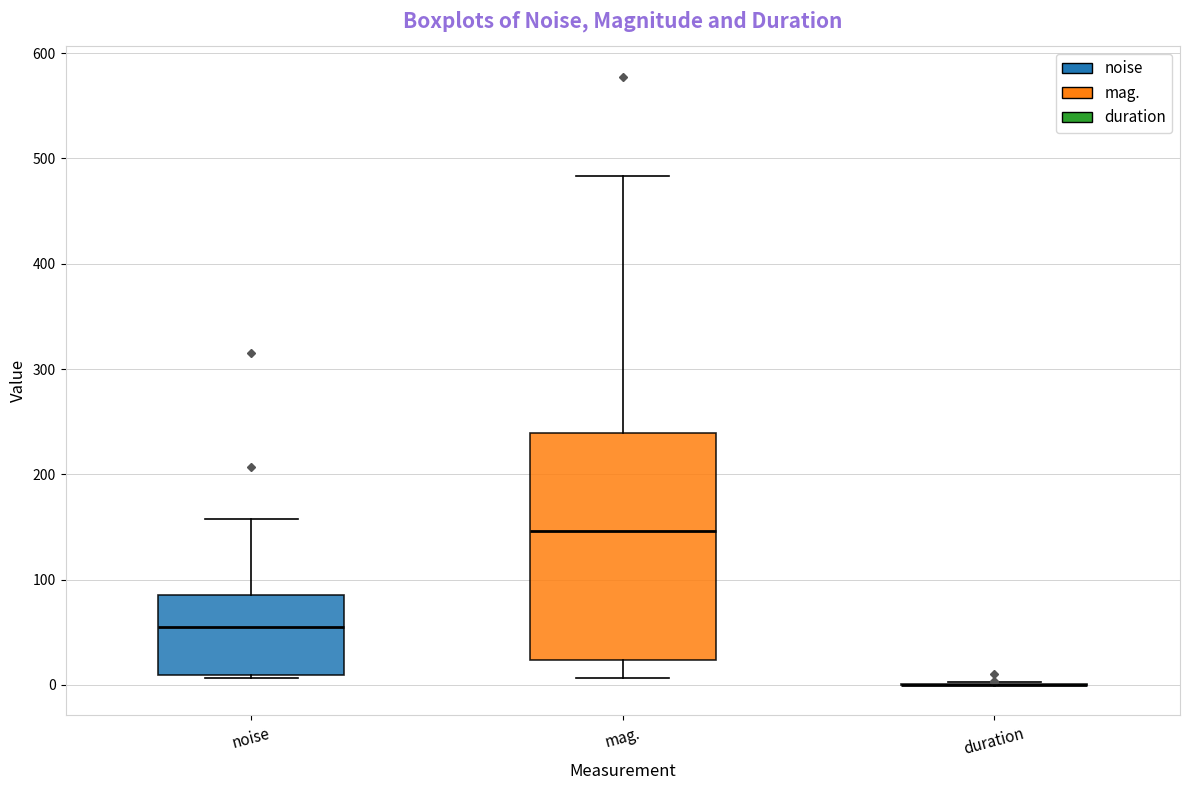

Reading left to right, transcribe this box plot: for each box, give where its median line is, the range the box spans, and where its two whiskers end, as read against the y-axis. The values are not printed on the chart, so give them approximately, as read against the axis.

noise: median 60, box 10 to 90, whiskers 10 to 160
mag.: median 150, box 20 to 240, whiskers 10 to 480
duration: box collapsed to a line at 0, whiskers 0 to 0